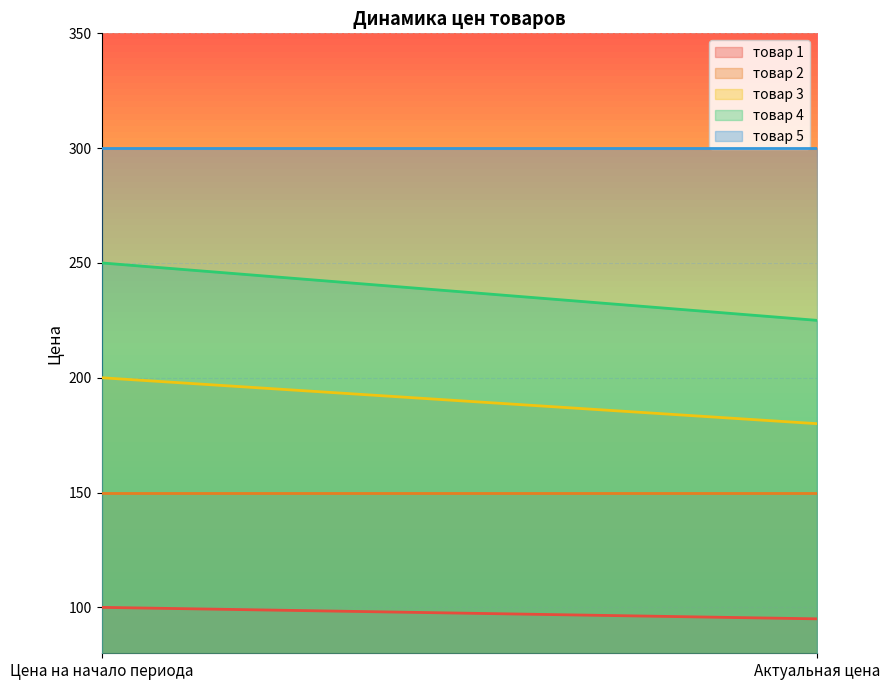

What is the smallest value displayed?

95